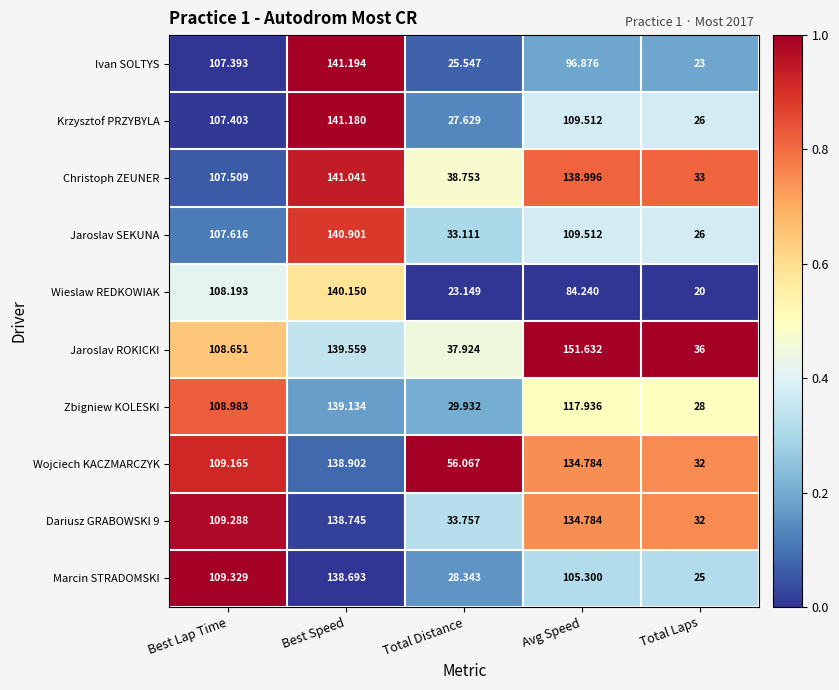

Where does the Wojciech KACZMARCZYK series first go above 109?

Best Lap Time